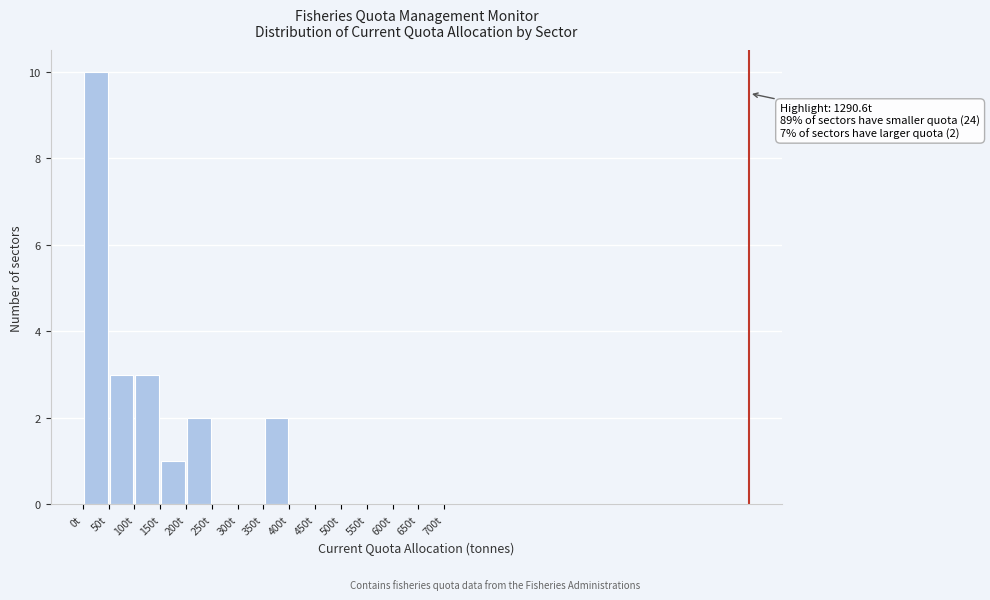

Which range on the x-axis has the tallest bar?

0 to 50